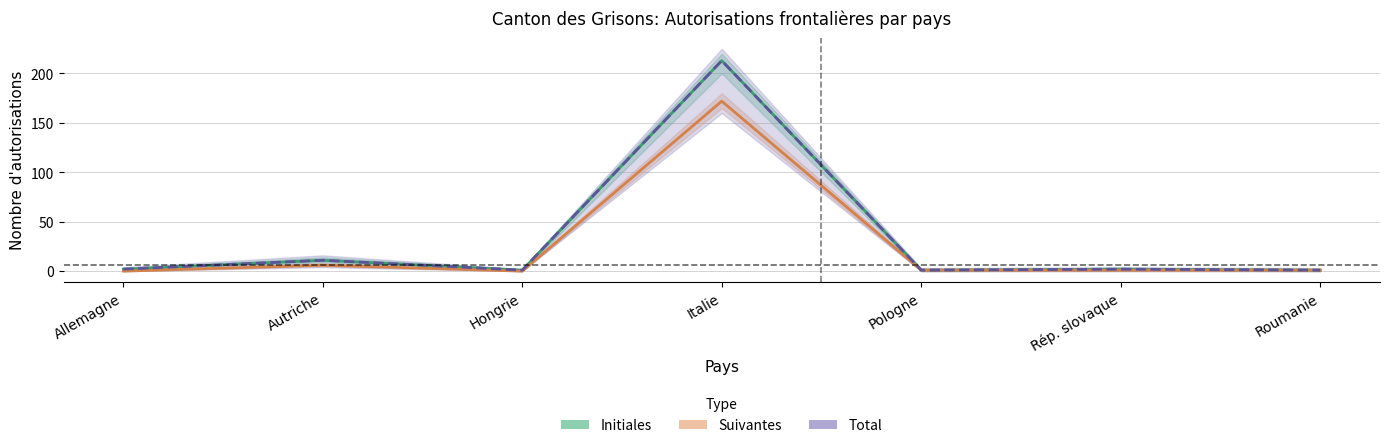

At which label does Total first exceed 2?

Autriche